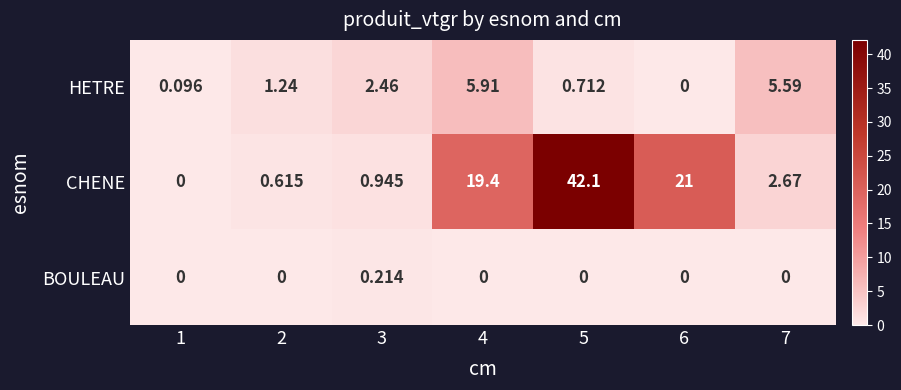

Rank the series at 4 from highest to lowest value.

CHENE, HETRE, BOULEAU